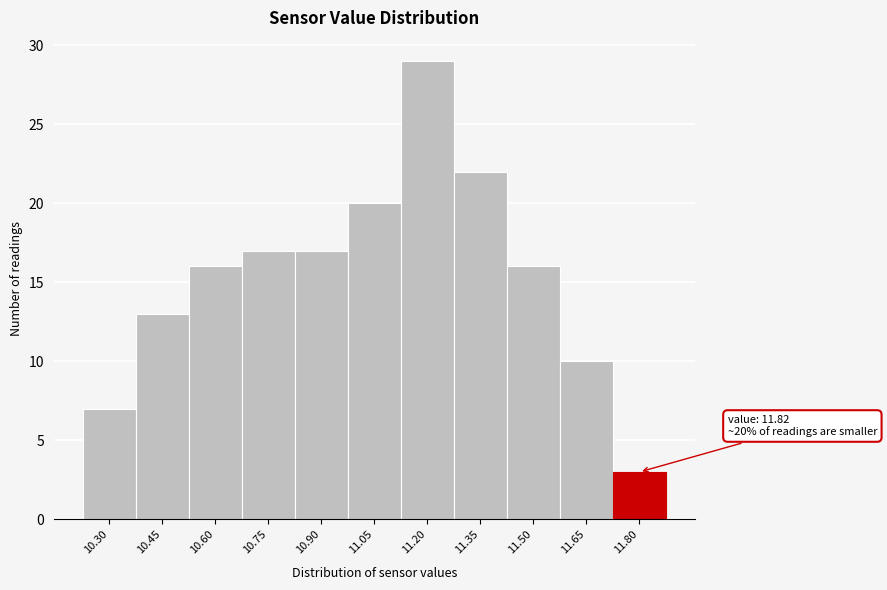

Reading left to right, transcribe all the data shown in this chart.

10.30=7	10.45=13	10.60=16	10.75=17	10.90=17	11.05=20	11.20=29	11.35=22	11.50=16	11.65=10	11.80=3